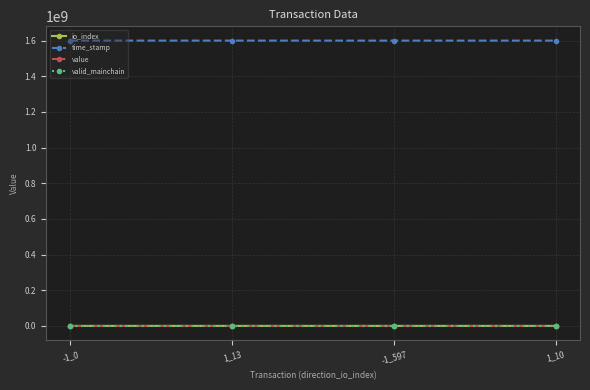

Is it true that io_index equals 0.0 at -1_0?

True